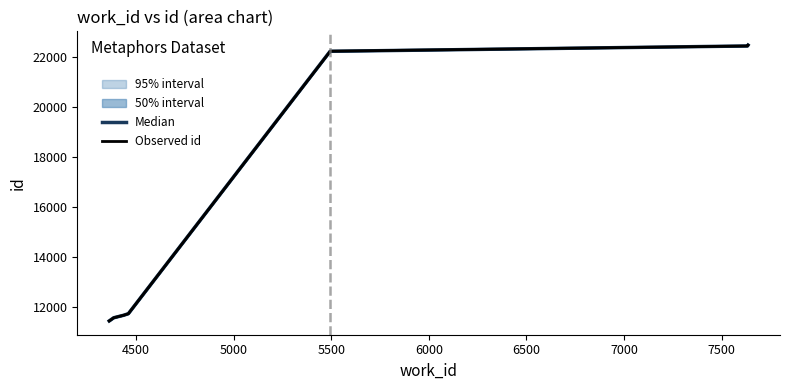

Does the chart display data point markers on the line(s)?

No